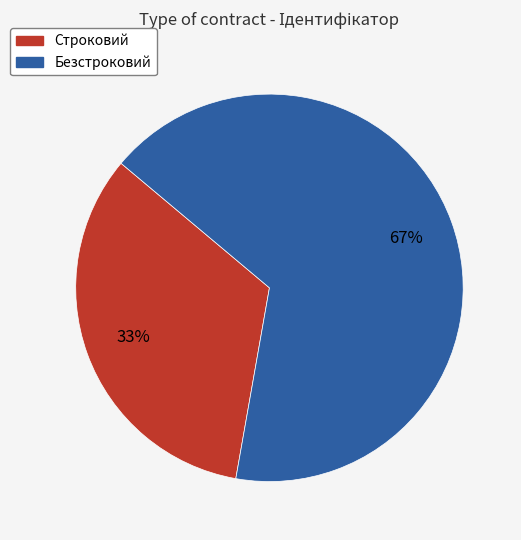

Is the sum of Строковий and Безстроковий greater than half?

Yes